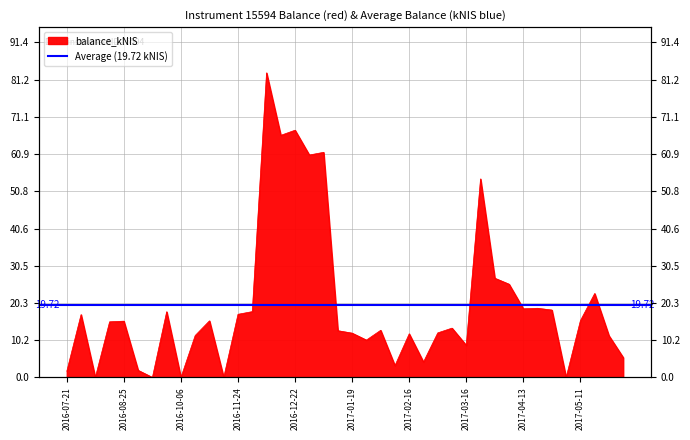

What is the sum of all values?

788.9